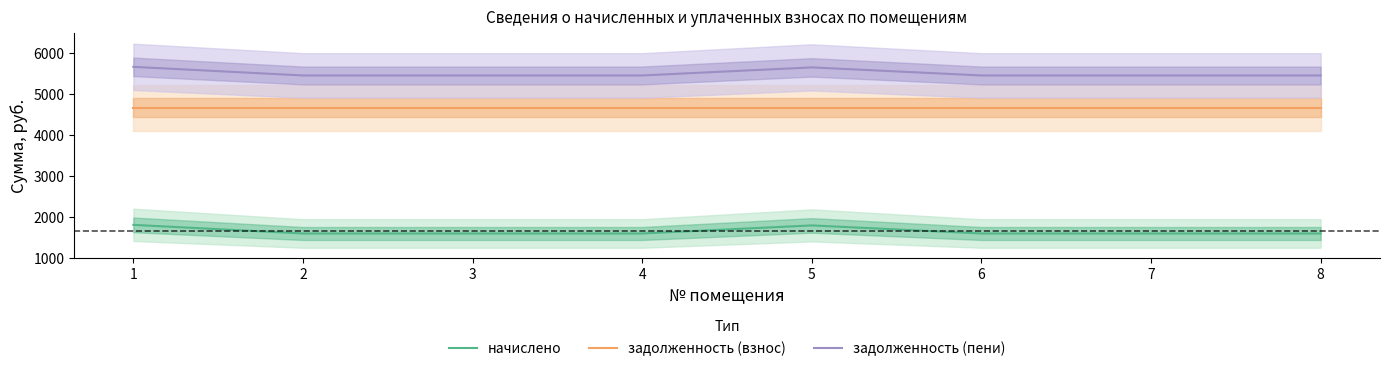

List the series in order of their overall mean, highest first.

задолженность (пени), задолженность (взнос), начислено